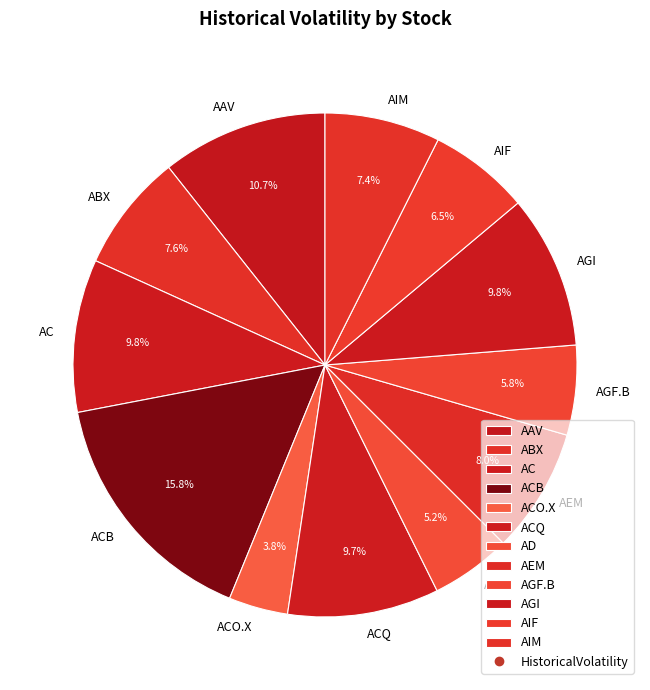

To the nearest percent, what percentage of the pie is ABX?

8%